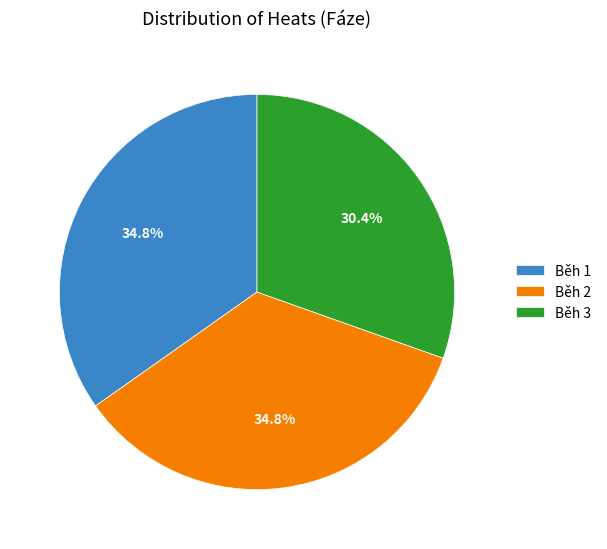

Approximately how many times larger is the value at Běh 3 compared to Běh 1?

0.9